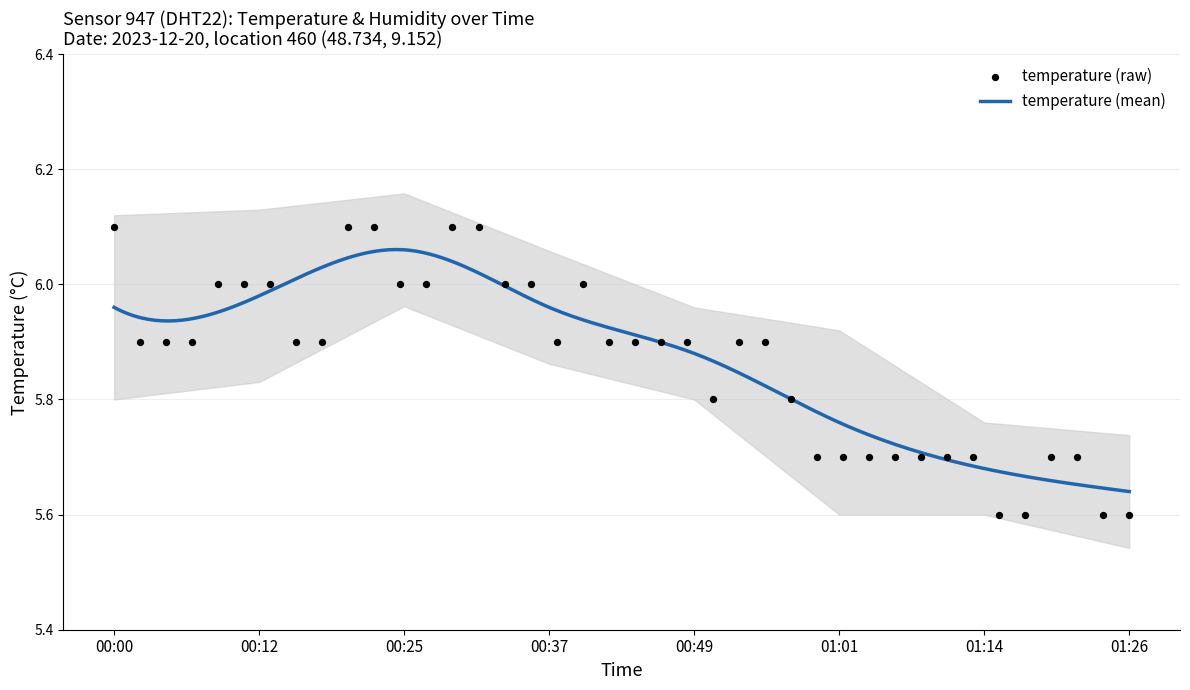

What is the ratio of the value at 00:34 to the value at 00:42?

1.0